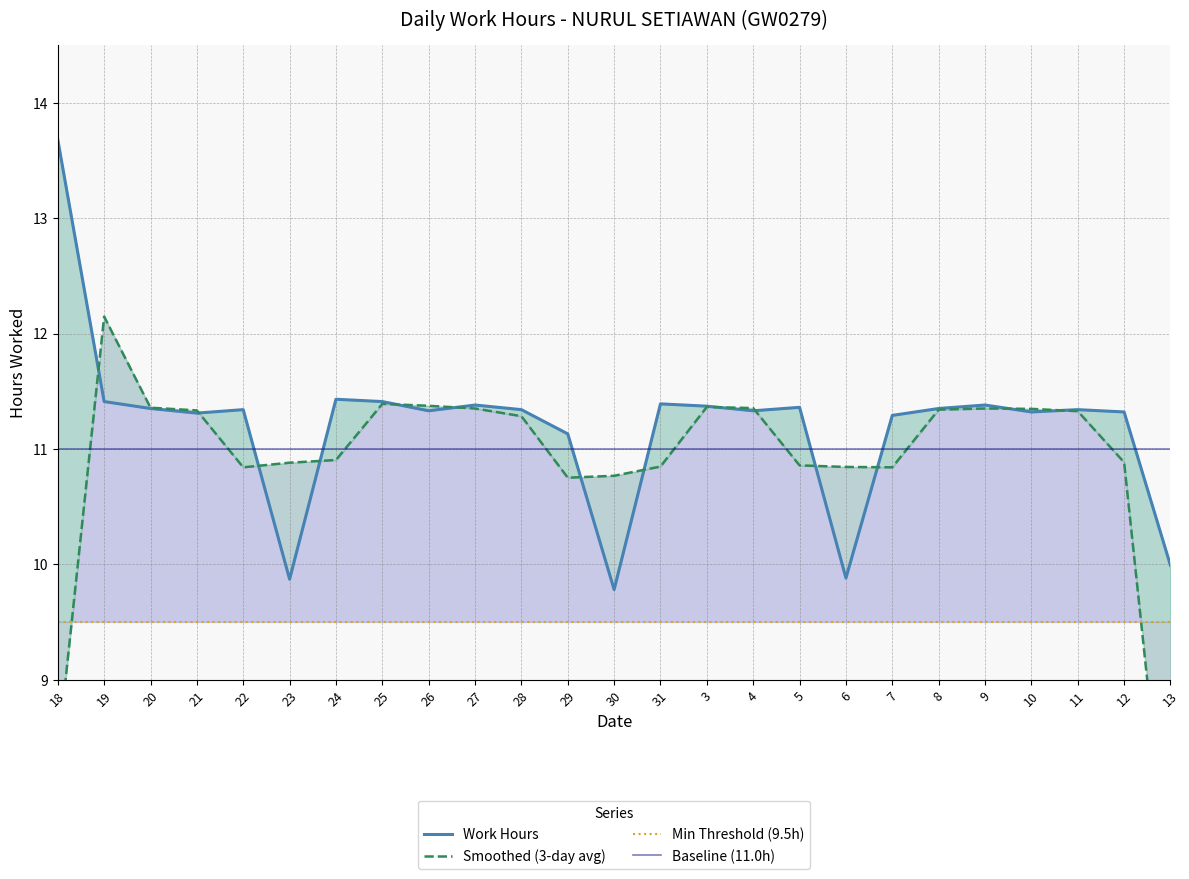

Rank the categories by Smoothed (3-day avg) value from highest to lowest.

19, 25, 26, 3, 20, 4, 27, 9, 10, 8, 21, 11, 28, 24, 12, 23, 5, 31, 6, 22, 7, 30, 29, 18, 13